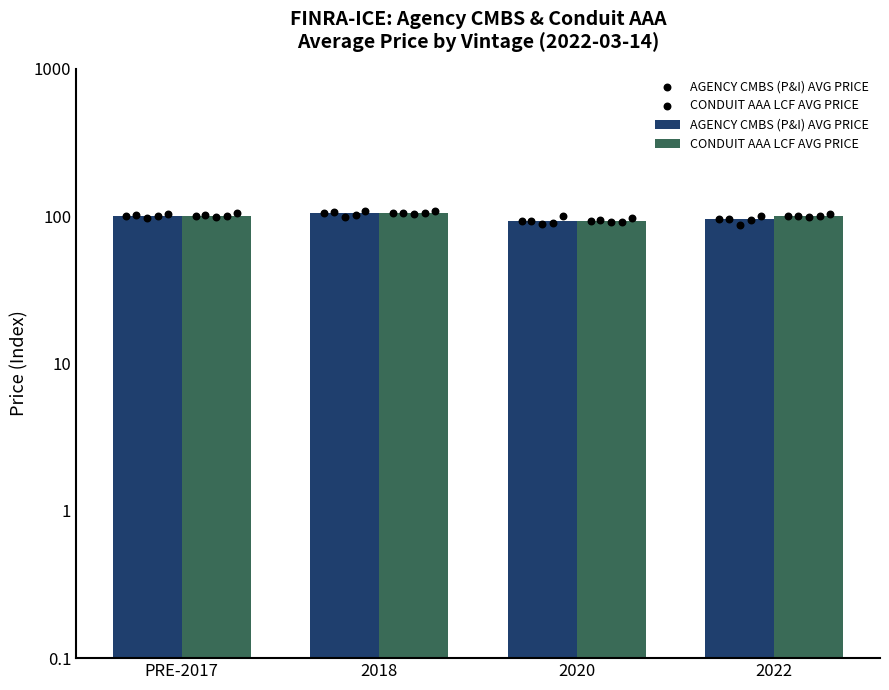

Is the value of AGENCY CMBS (P&I) AVG PRICE at PRE-2017 greater than the value of CONDUIT AAA LCF AVG PRICE at 2018?

No